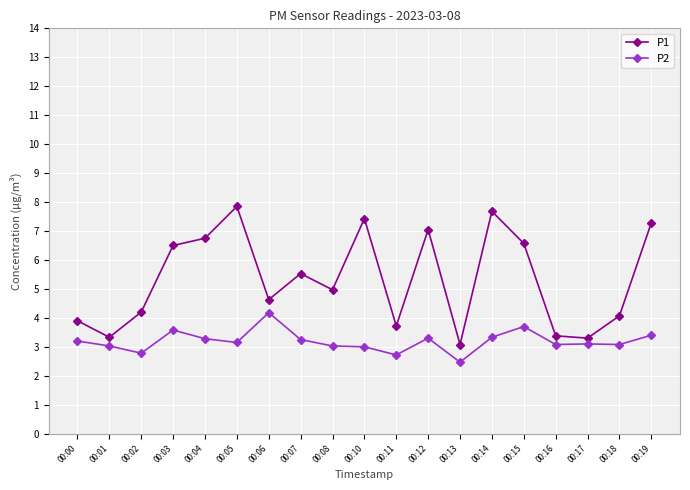

How many data points does each series have?

19